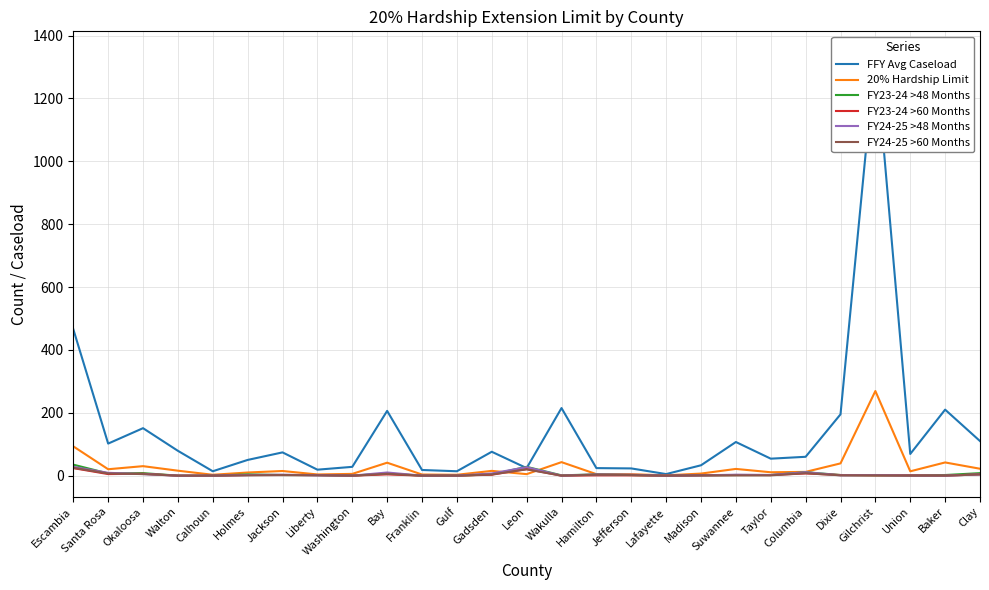

True or false: FFY Avg Caseload has more than 2 interior local peaks.

True